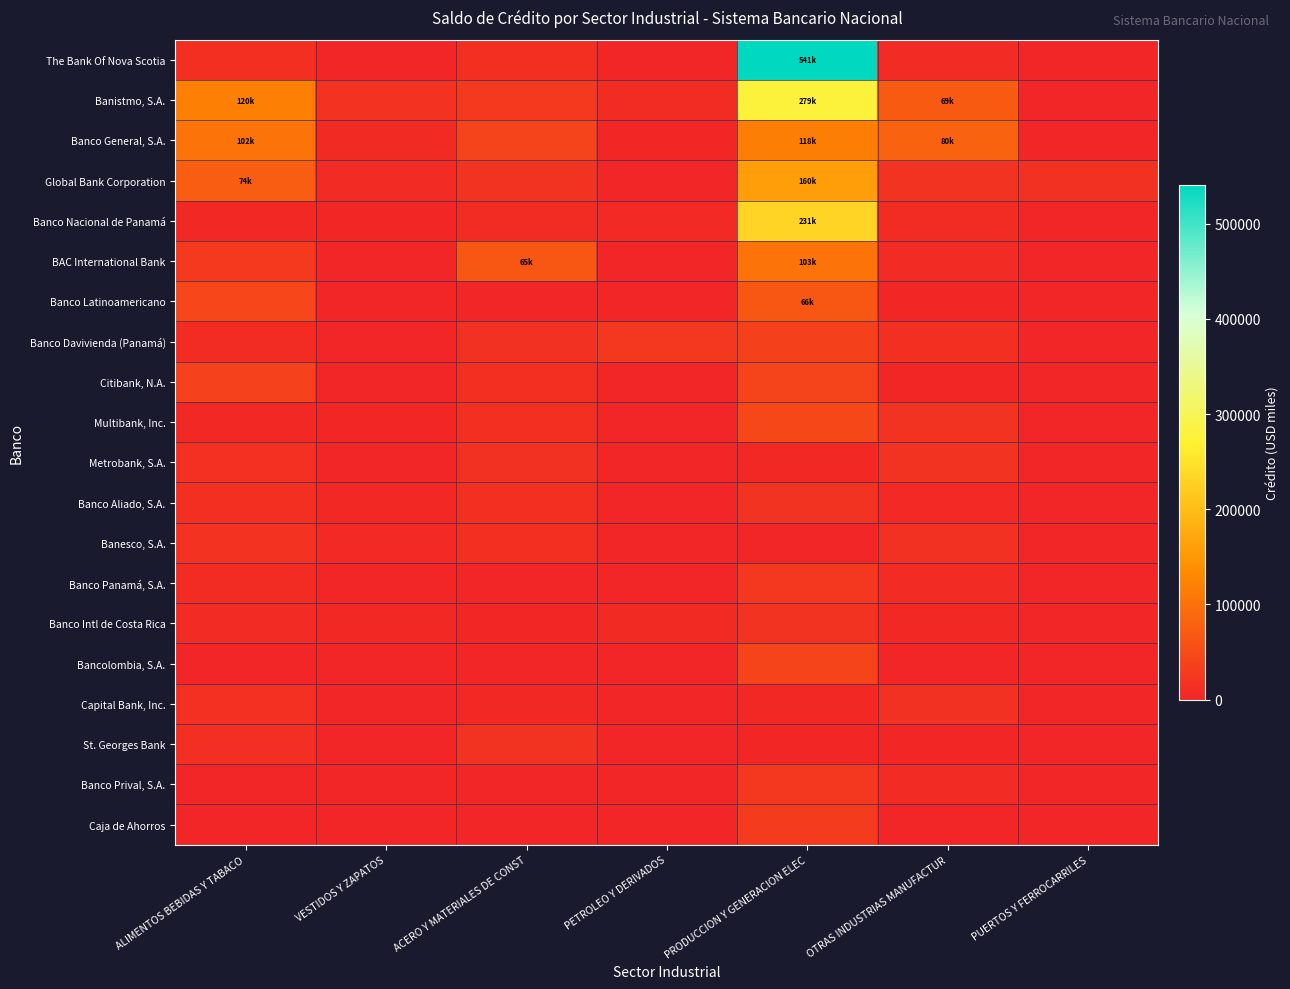

Count the number of data series in this chart.

20